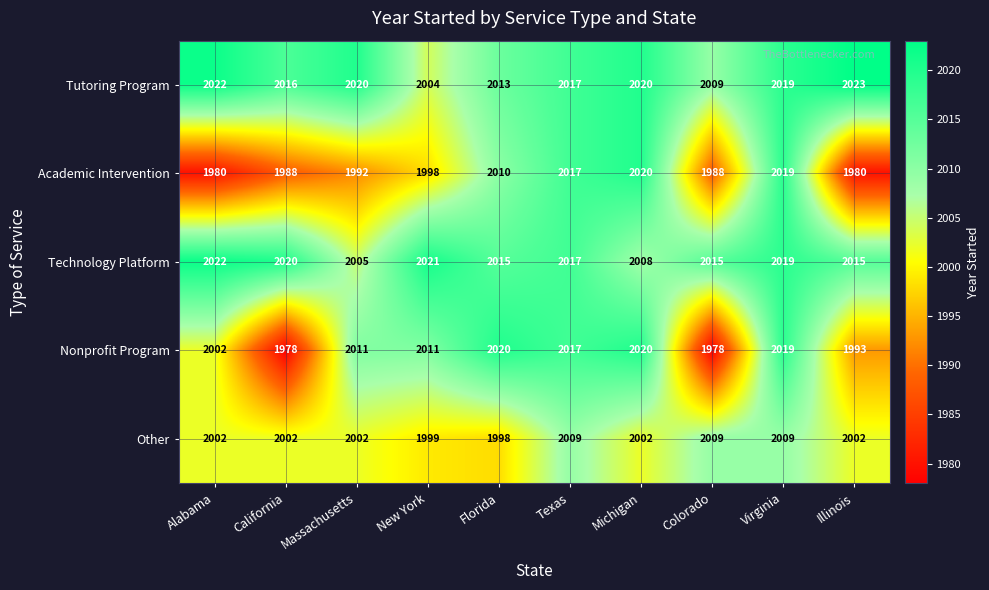

Rank the series at New York from lowest to highest value.

Academic Intervention, Other, Tutoring Program, Nonprofit Program, Technology Platform